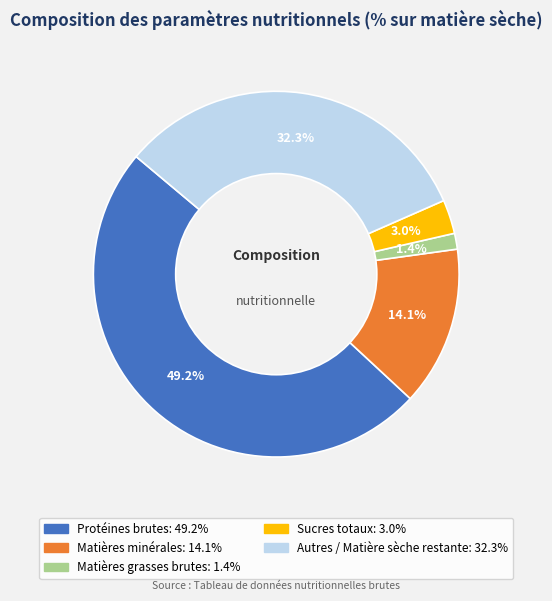

Is there a majority slice in this chart?

No